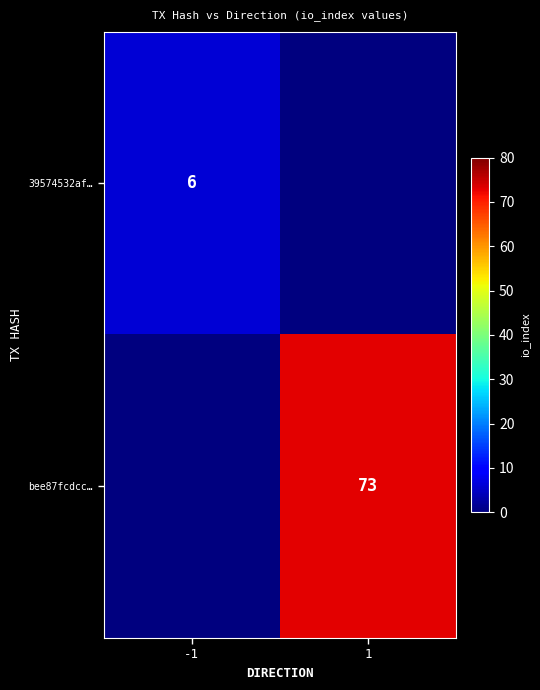

What is the difference between the highest and lowest values at 1?

73